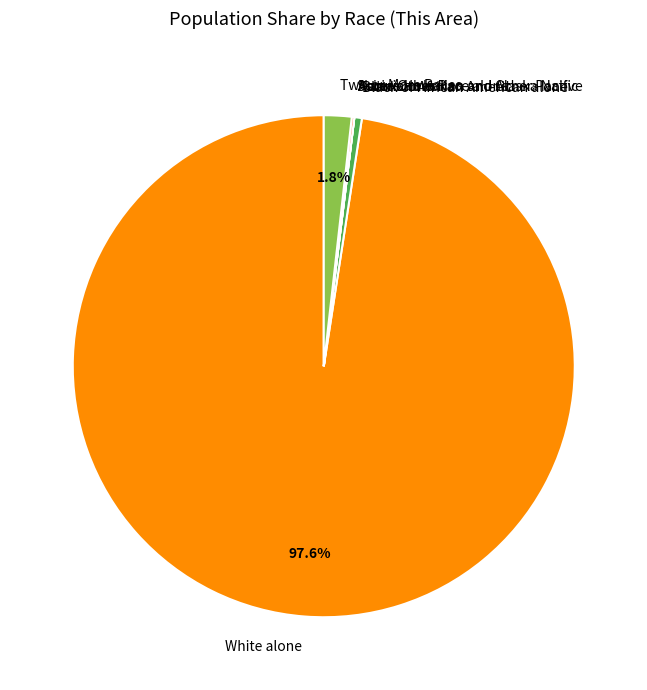

What is the largest slice in the pie chart?

White alone